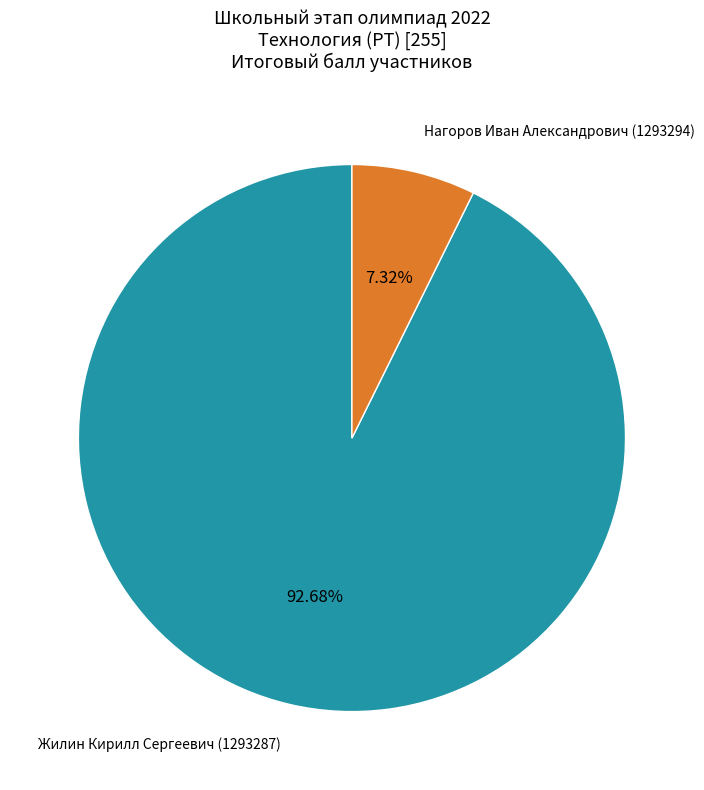

Which category has the smallest portion of the pie?

Нагоров Иван Александрович (1293294)